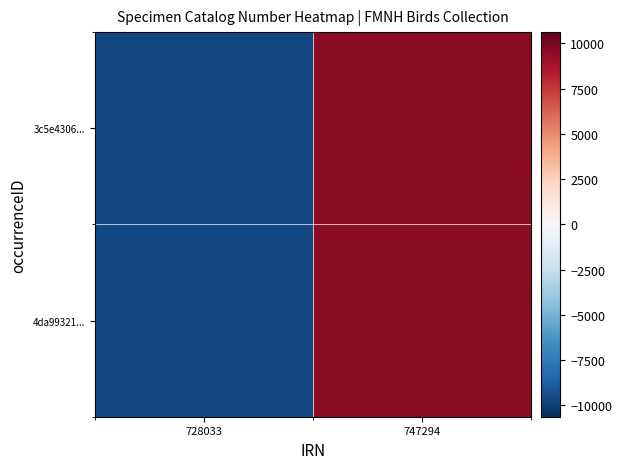

What is the total value across all series at 747294?

19248